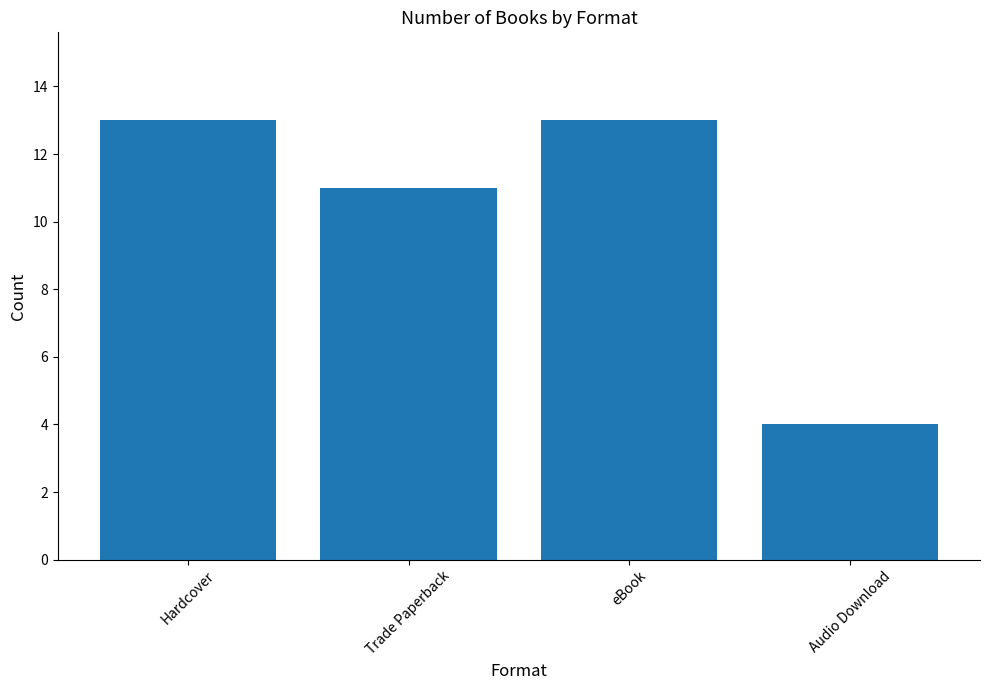

Count the values in the range 11 to 13.

3